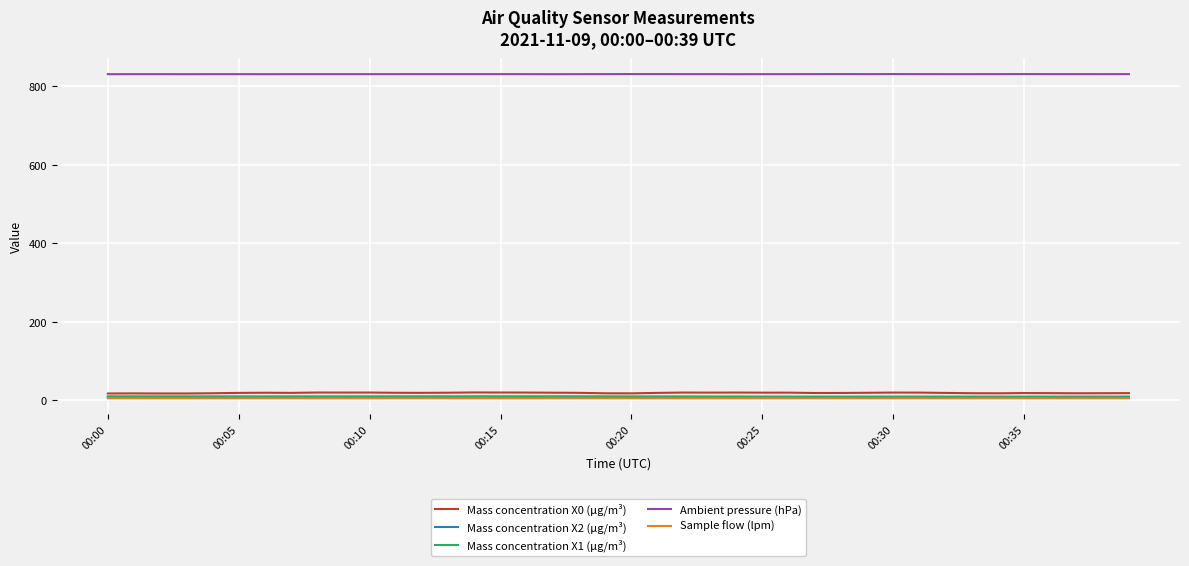

Which series has the largest total across all categories?

Ambient pressure (hPa)